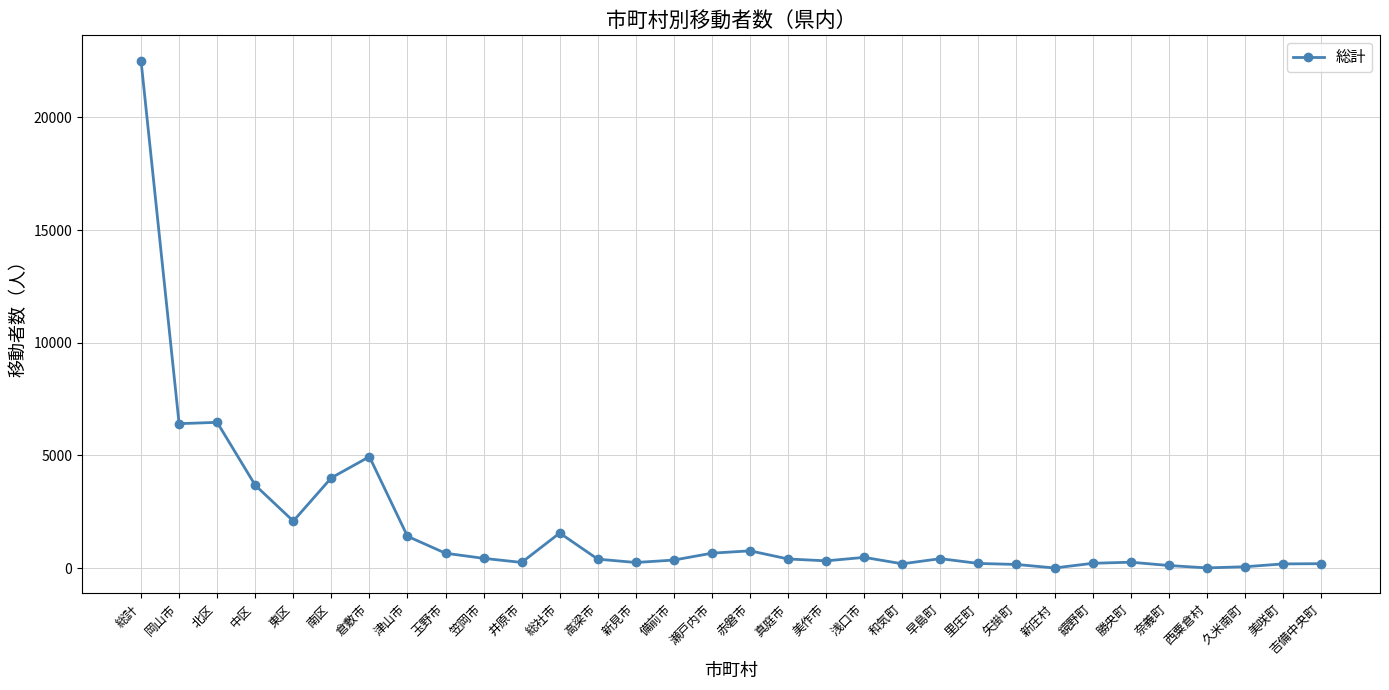

What is the difference between the values at 里庄町 and 矢掛町?

45